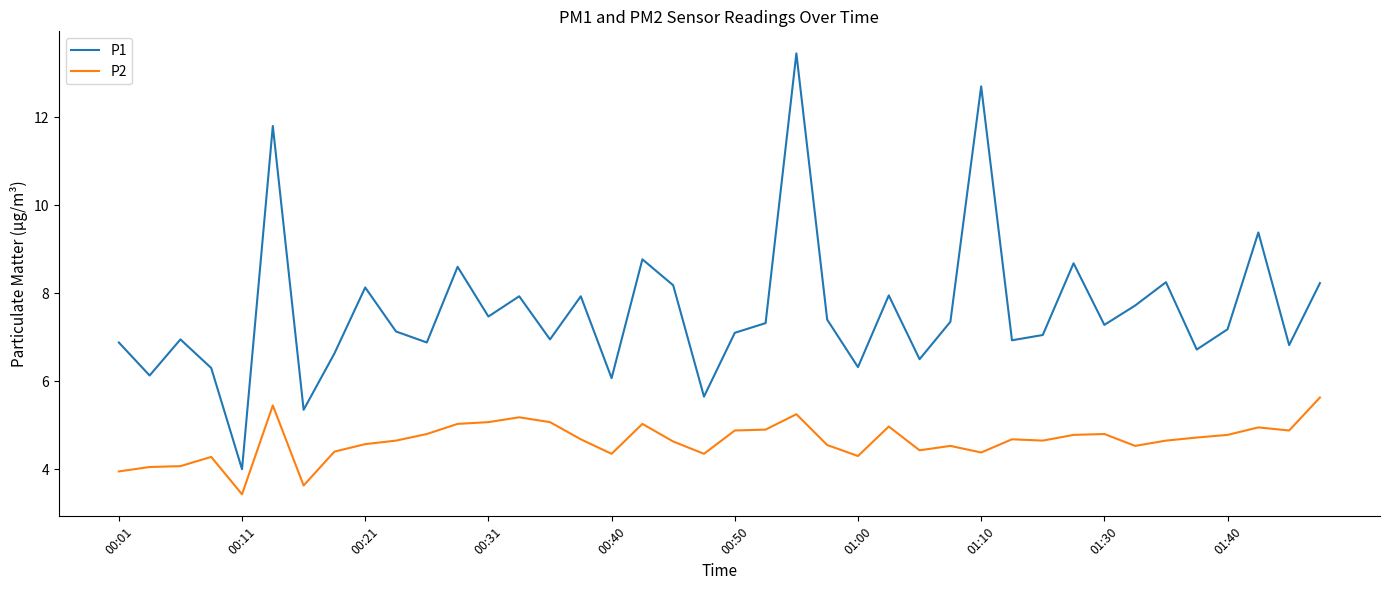

True or false: P1 and P2 cross at least once.

False